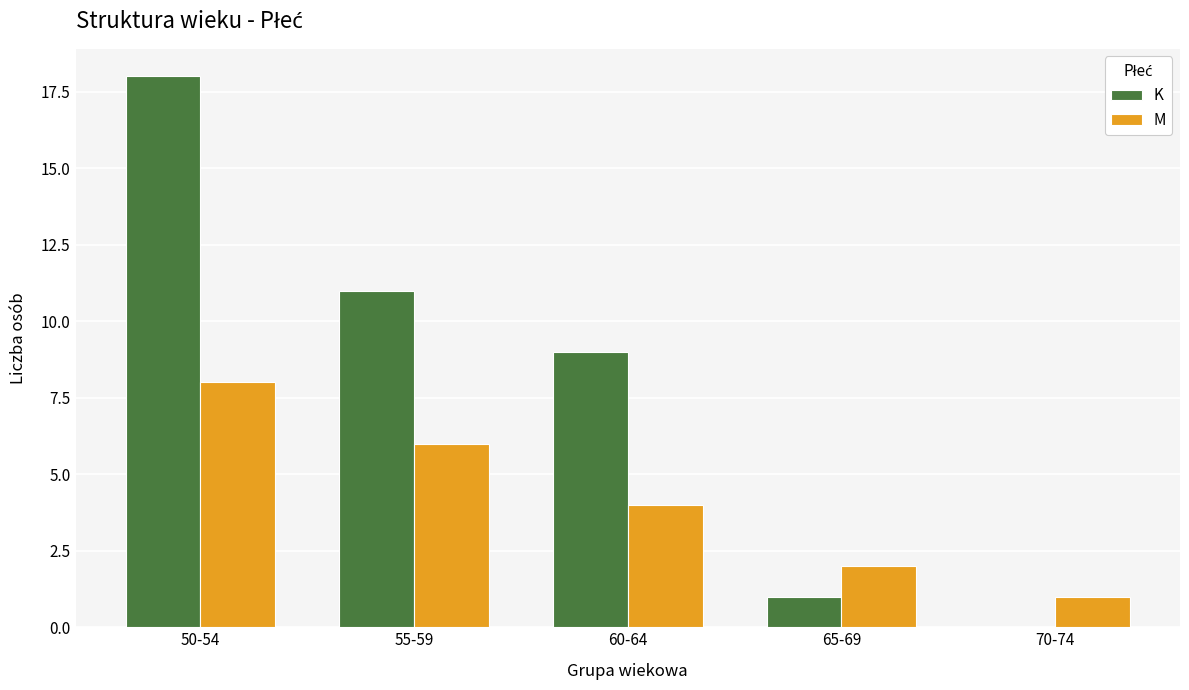

How many categories are shown in the chart?

5